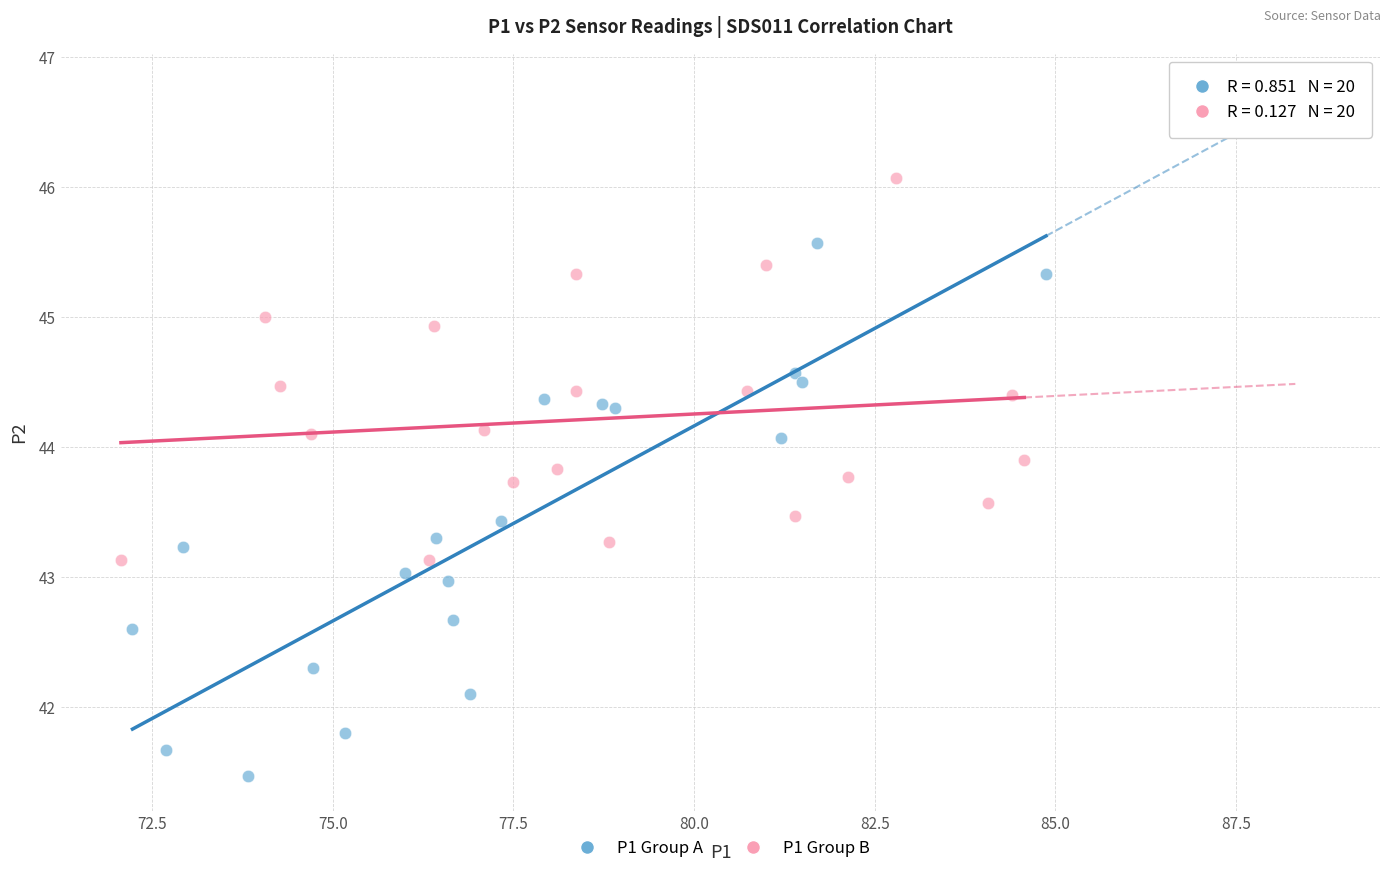

Which series reaches the maximum Y coordinate?

P1 Group B